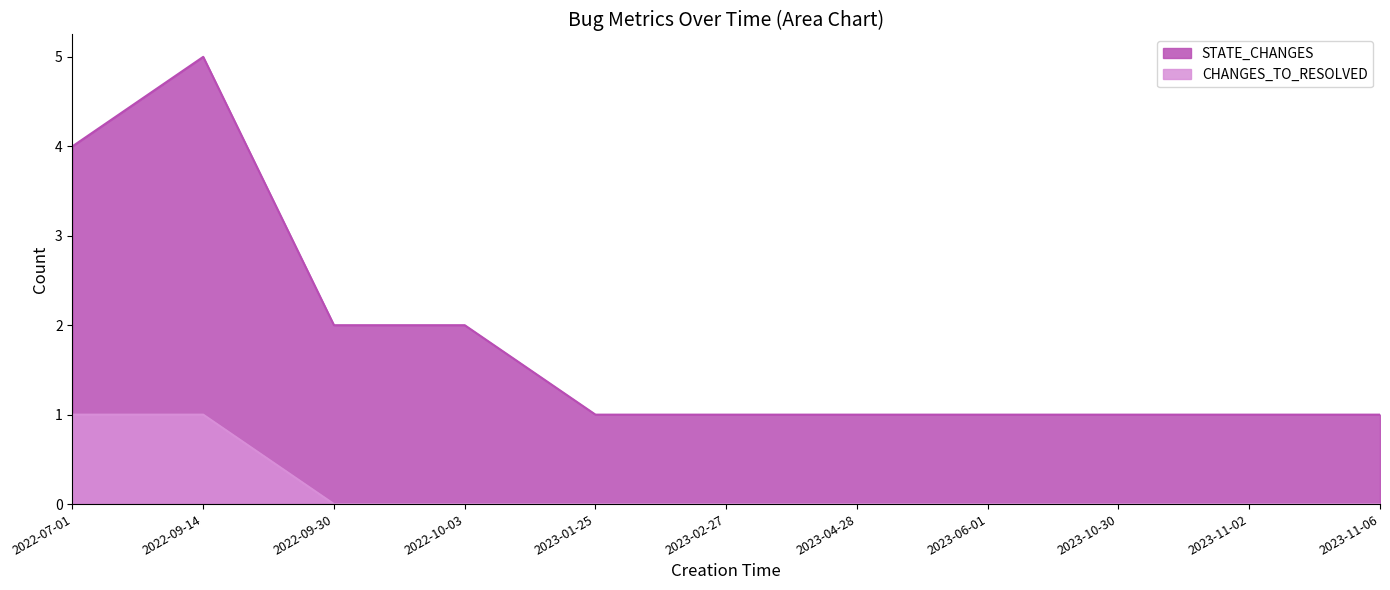

True or false: STATE_CHANGES has a value of 1 at 2023-01-25.

True